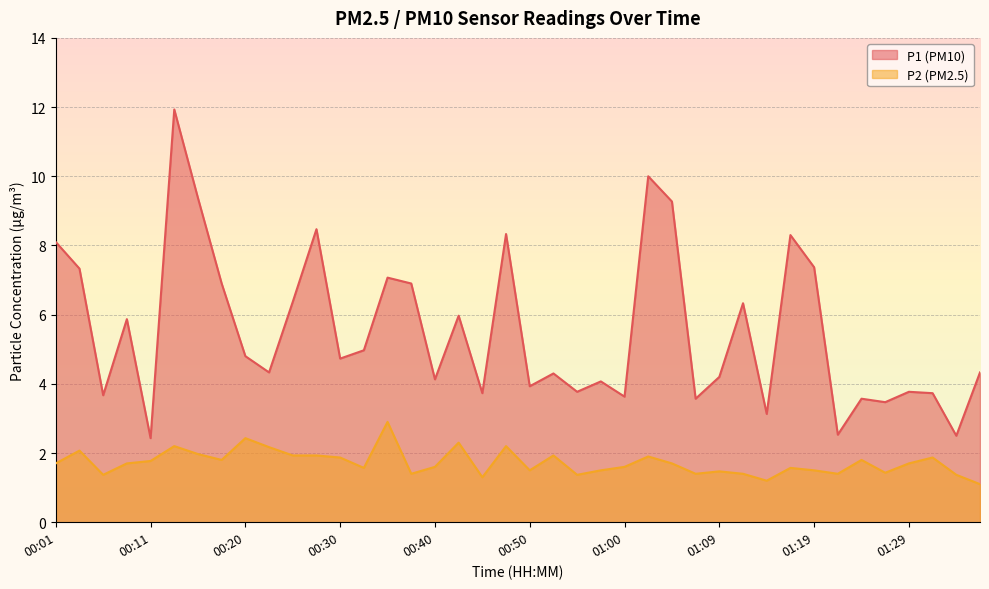

True or false: P1 and P2 cross at least once.

False